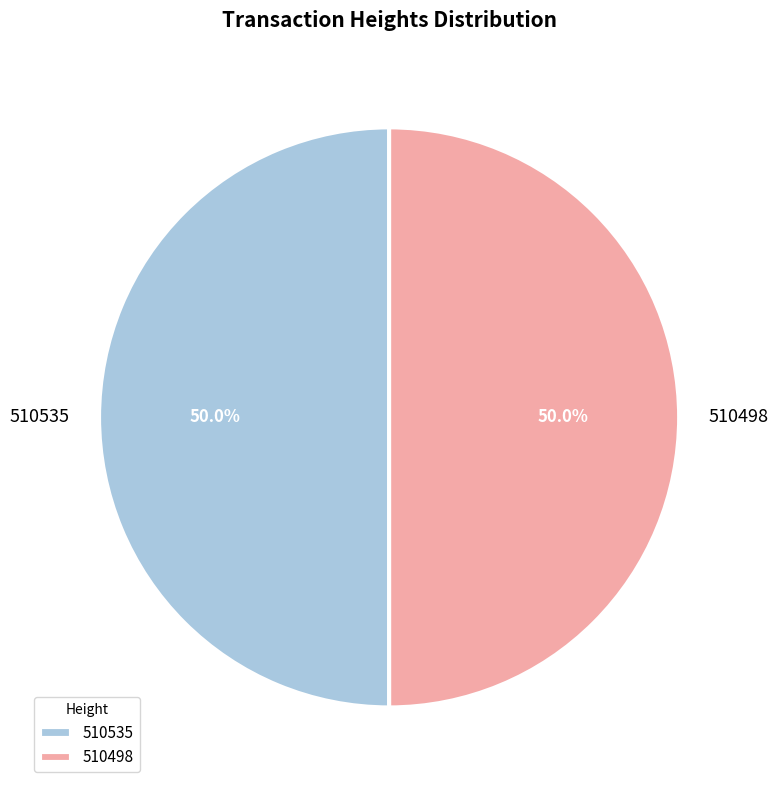

Is it true that 510535 is 50% of the pie?

True